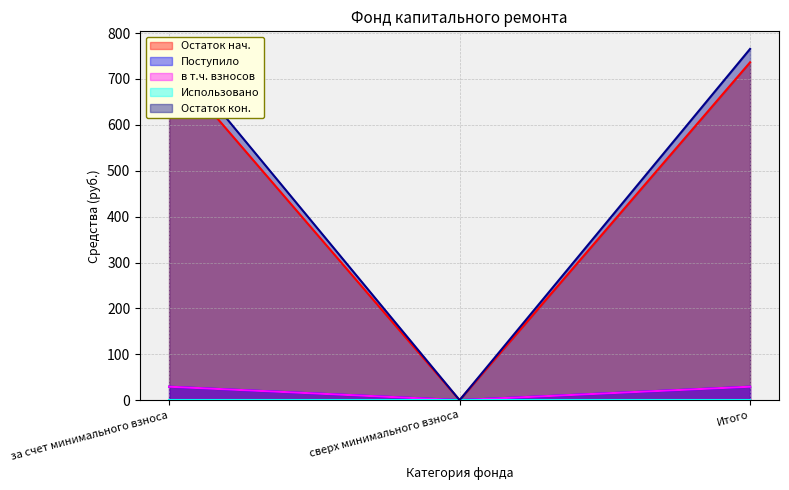

Which series has the largest total across all categories?

Остаток кон.